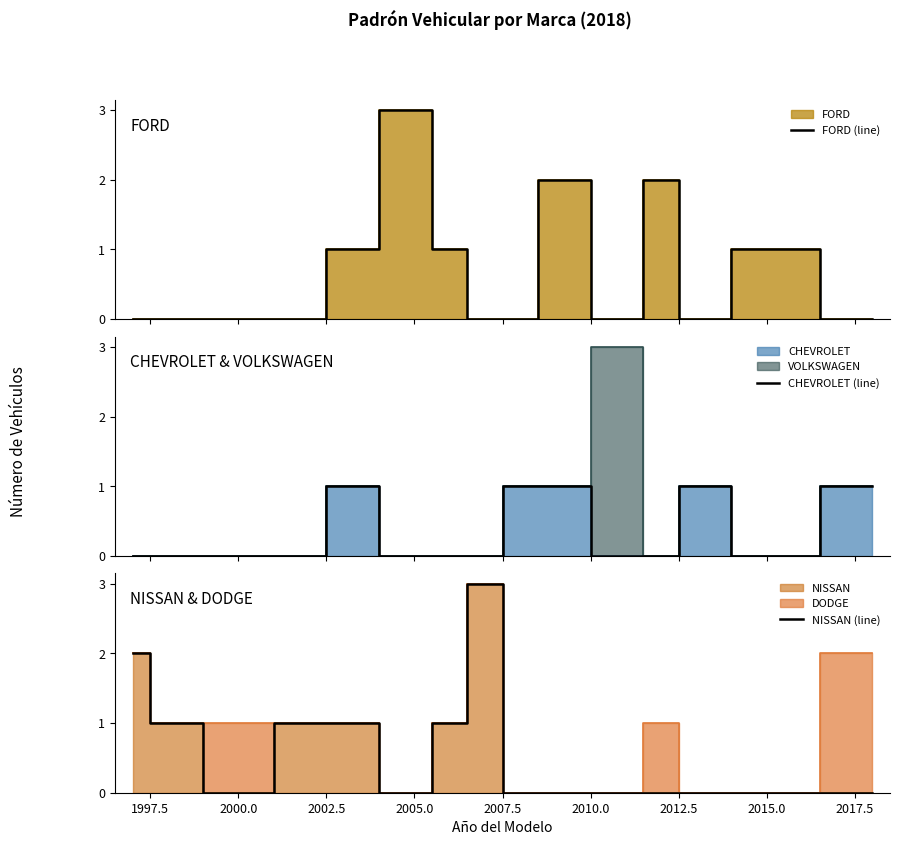

What is the average value of the FORD (line) series?

1